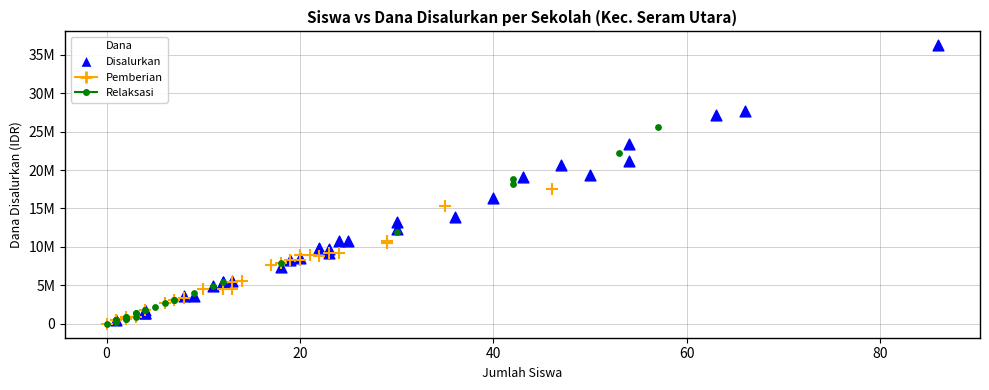

What are all the series names shown in the legend?

Disalurkan, Pemberian, Relaksasi